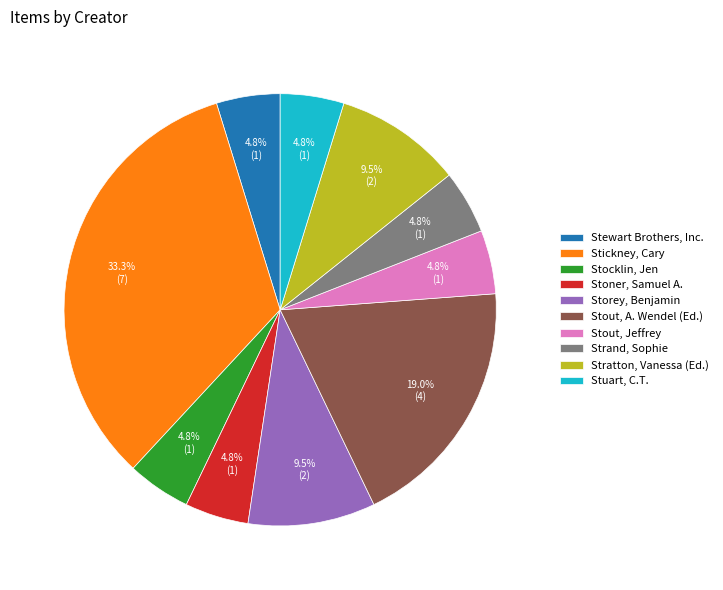

Between Stickney, Cary and Stewart Brothers, Inc., which is larger?

Stickney, Cary